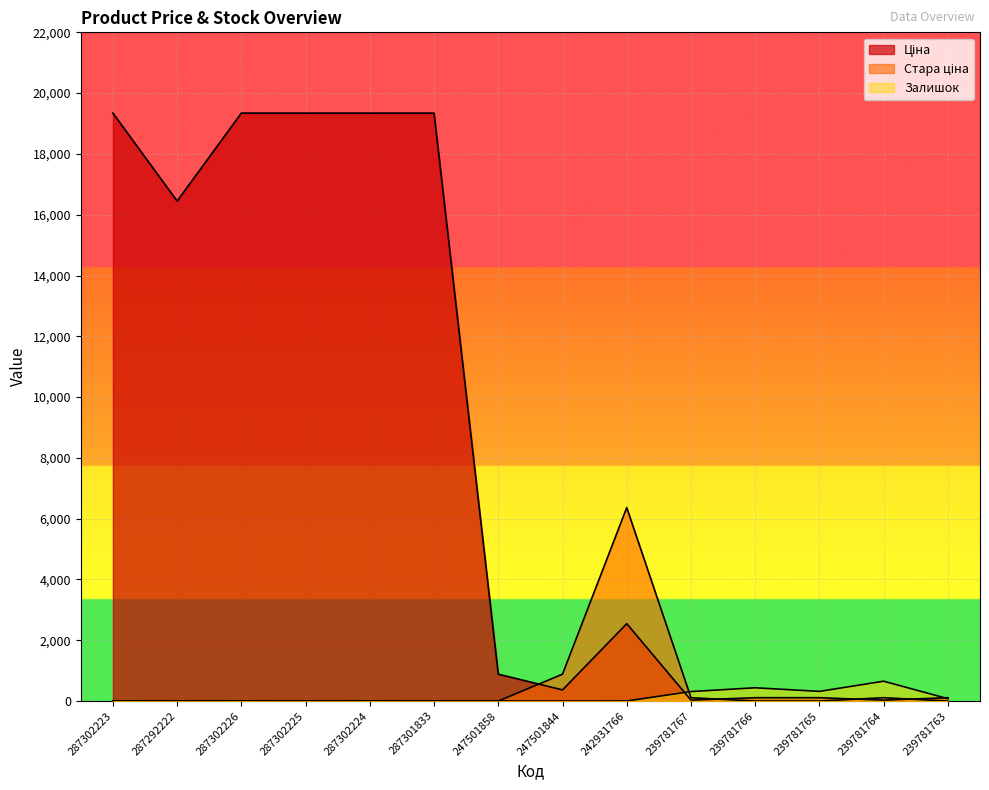

Which category has the highest value in the Стара ціна series?

242931766